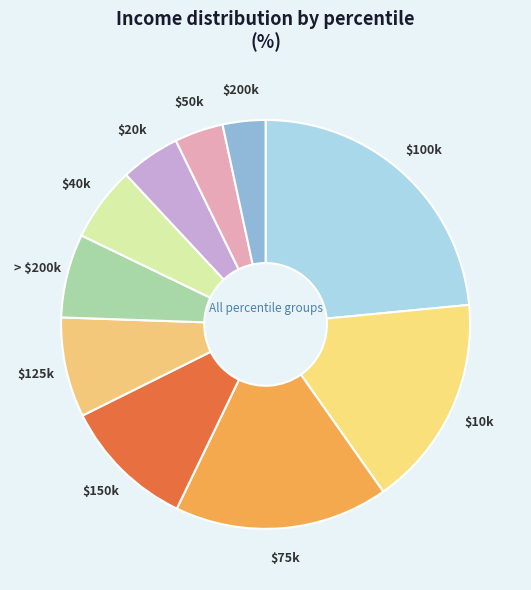

How many slices are in this pie chart?

10